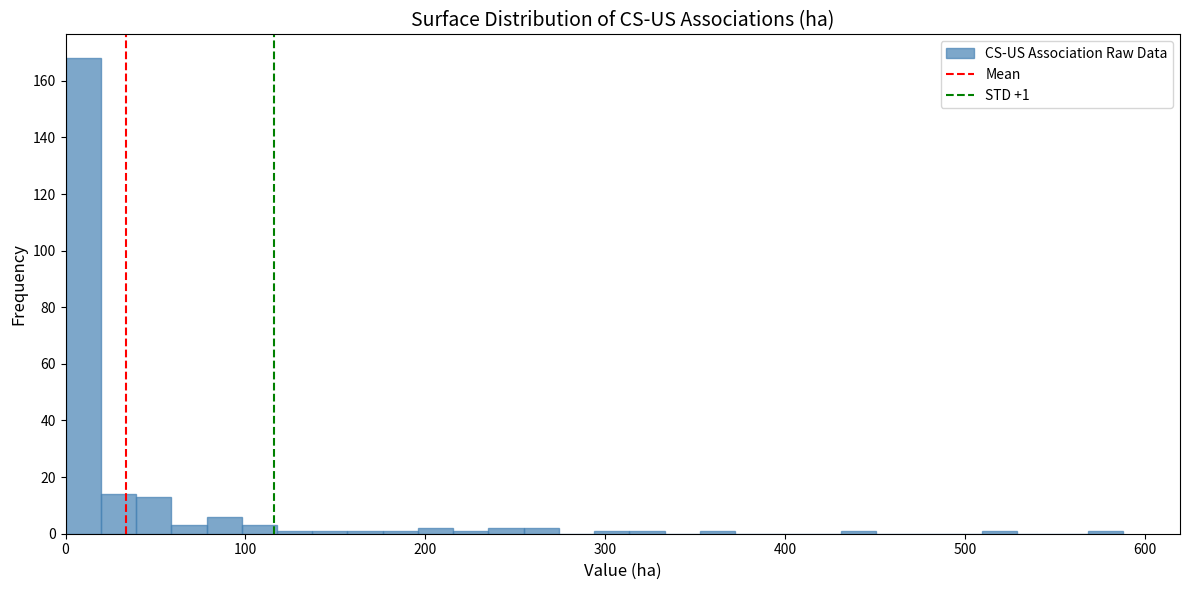

Read against the x-axis, roughly where is the centre of the tallest bar?

10